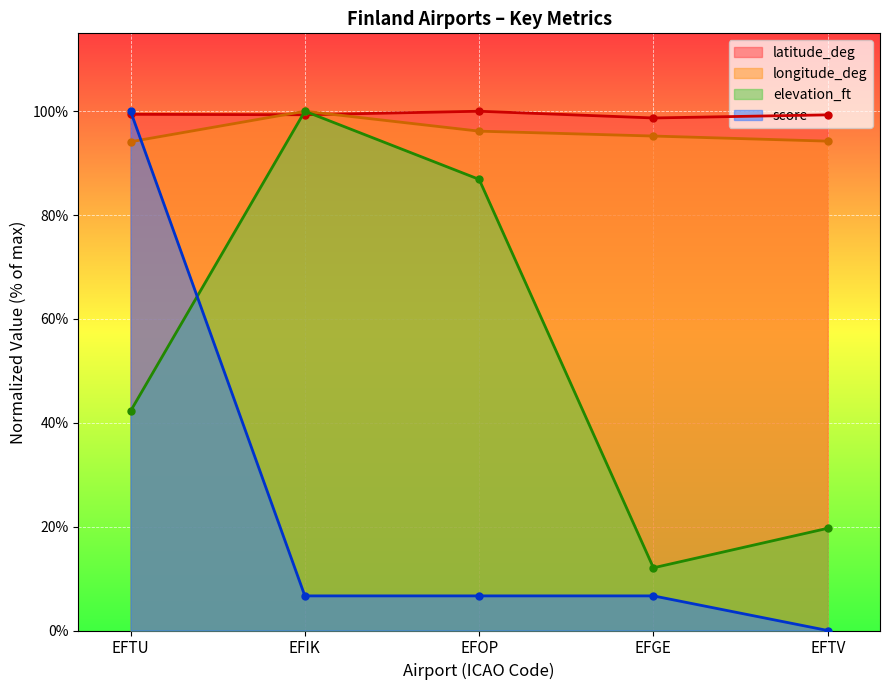

Reading left to right, list all the values displayed in this chart.

latitude_deg: 99.4	99.3	100.0	98.7	99.3
longitude_deg: 94.1	100.0	96.2	95.2	94.2
elevation_ft: 42.3	100.0	86.9	12.1	19.7
score: 100.0	6.7	6.7	6.7	0.0